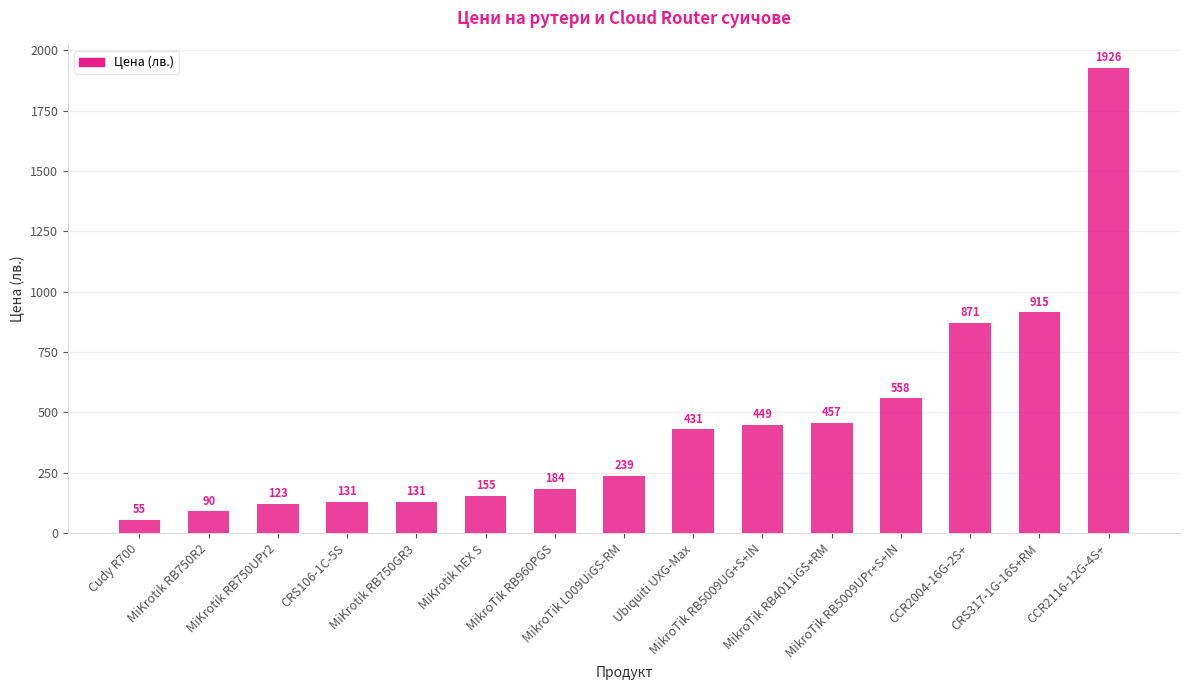

Between MikroTik RB960PGS and CRS106-1C-5S, which is larger?

MikroTik RB960PGS